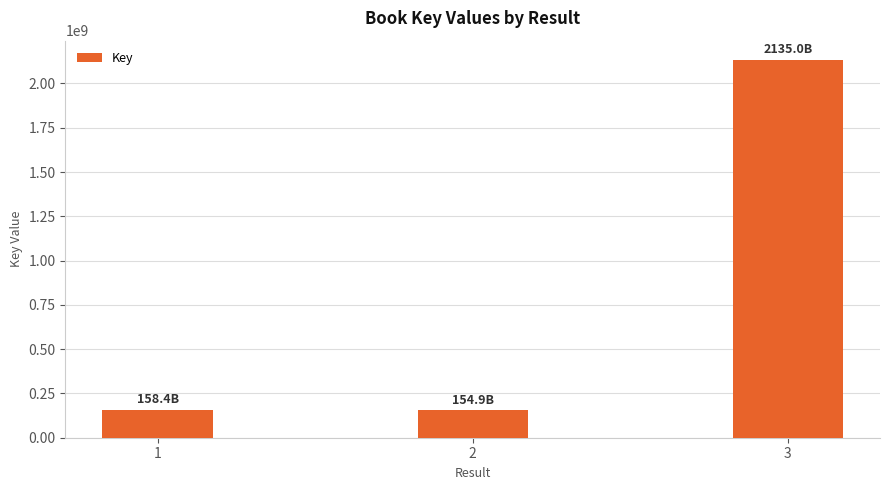

At which label is the value closest to 1144959438?

1